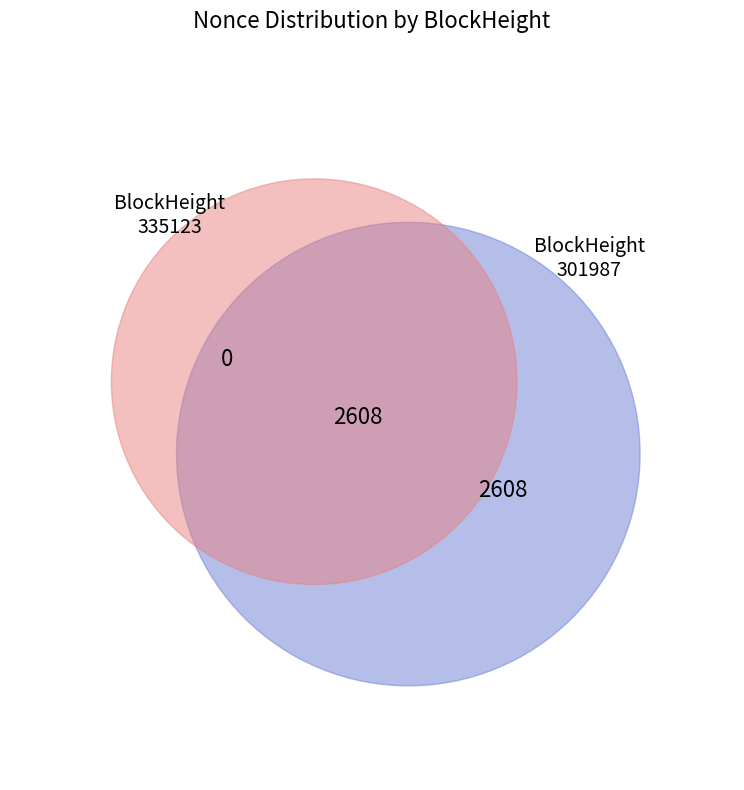

To the nearest percent, what percentage of the pie is 301987?

100%